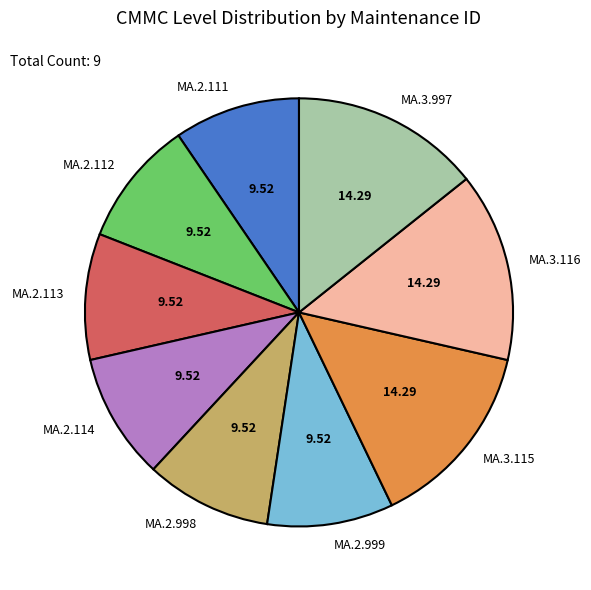

Is there any slice that represents more than half of the pie?

No